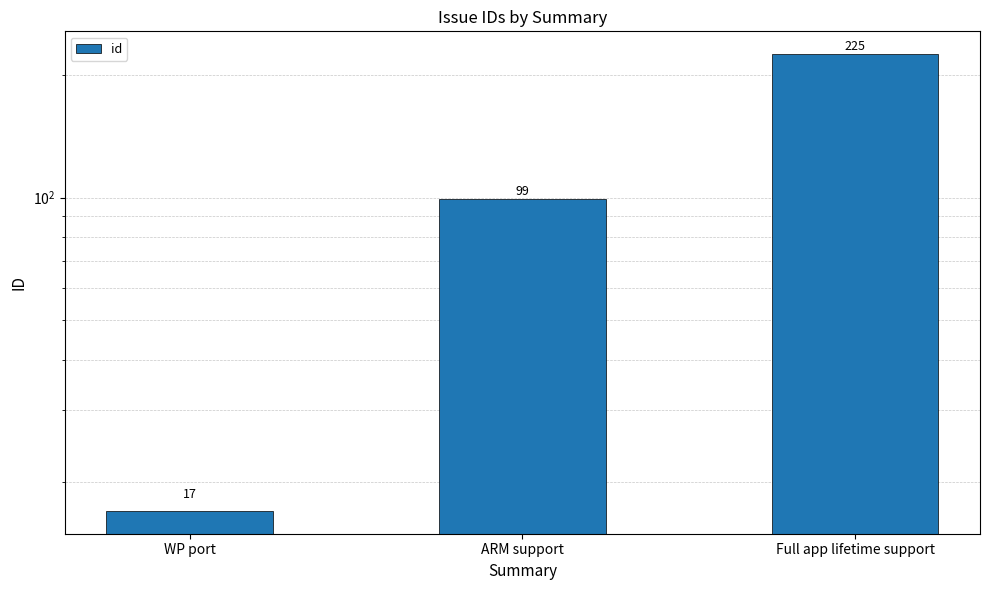

What is the average value?

114